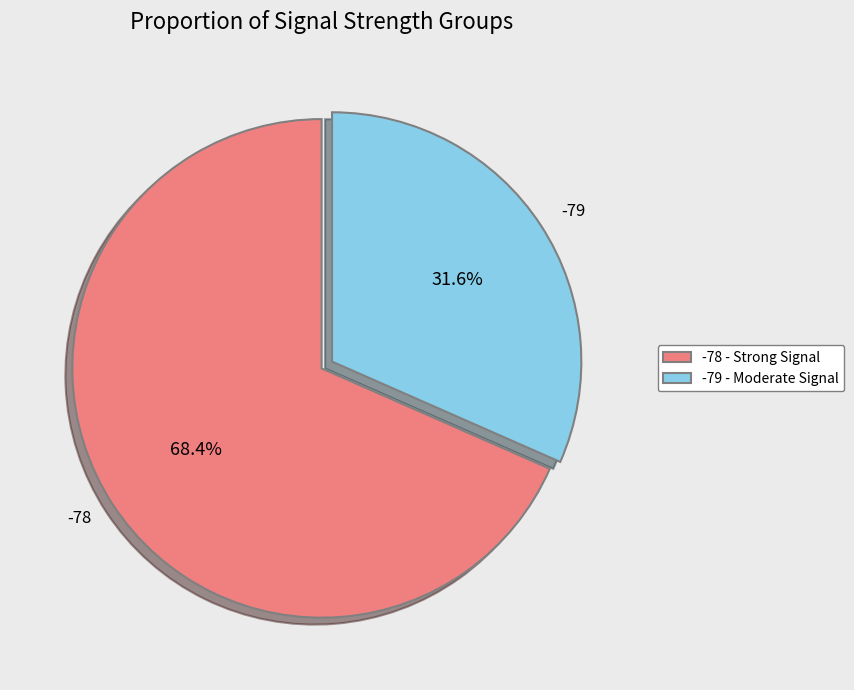

Is the sum of -79 and -78 greater than half?

Yes